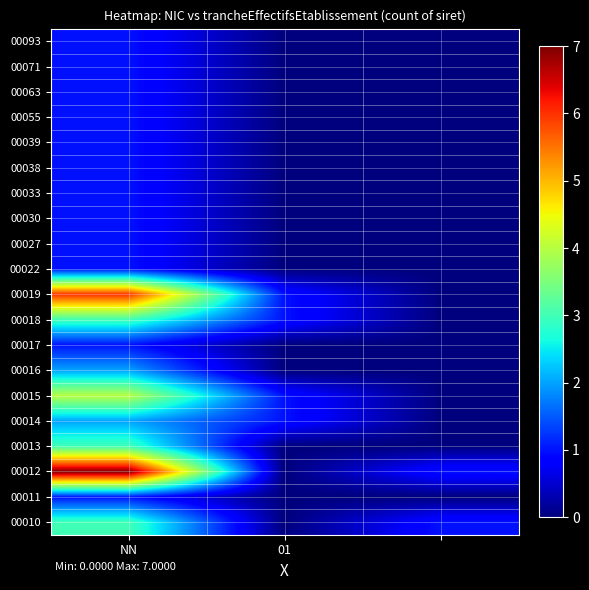

Which category has the highest value across all series?

NN